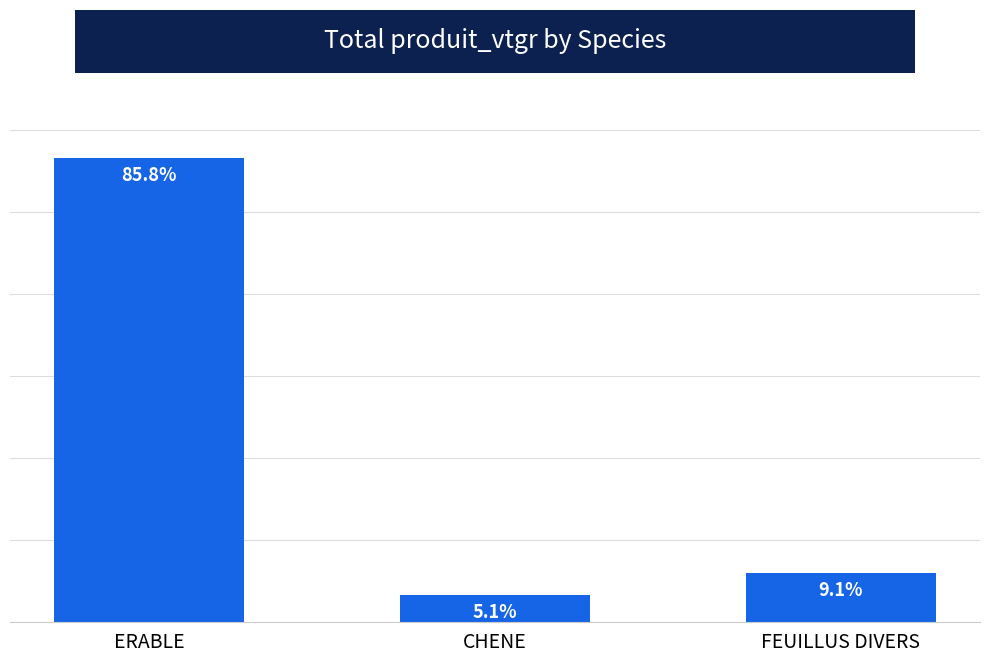

What is the ratio of the value at CHENE to the value at ERABLE?

0.1